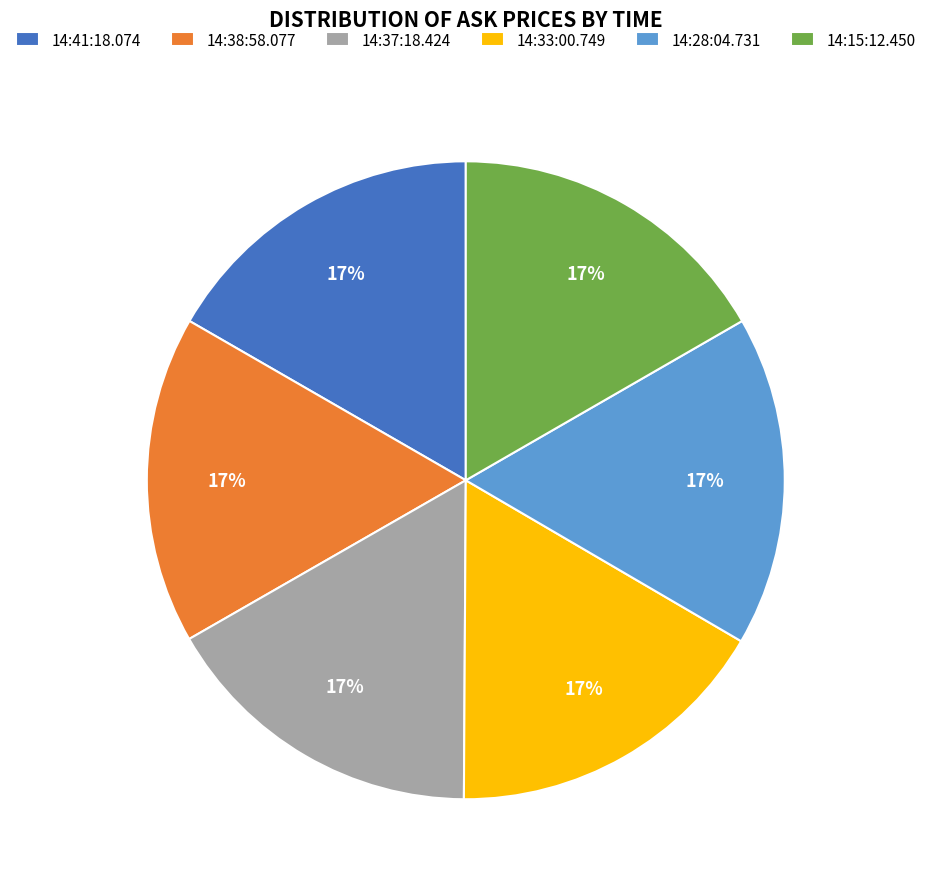

To the nearest percent, what portion does 14:37:18.424 represent?

17%